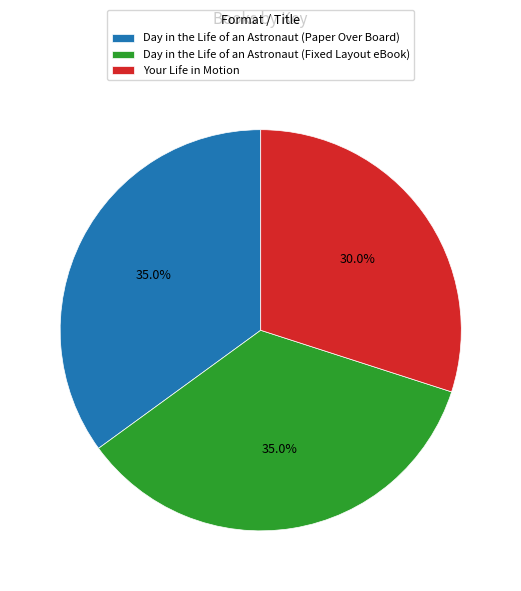

How many segments does this pie chart have?

3